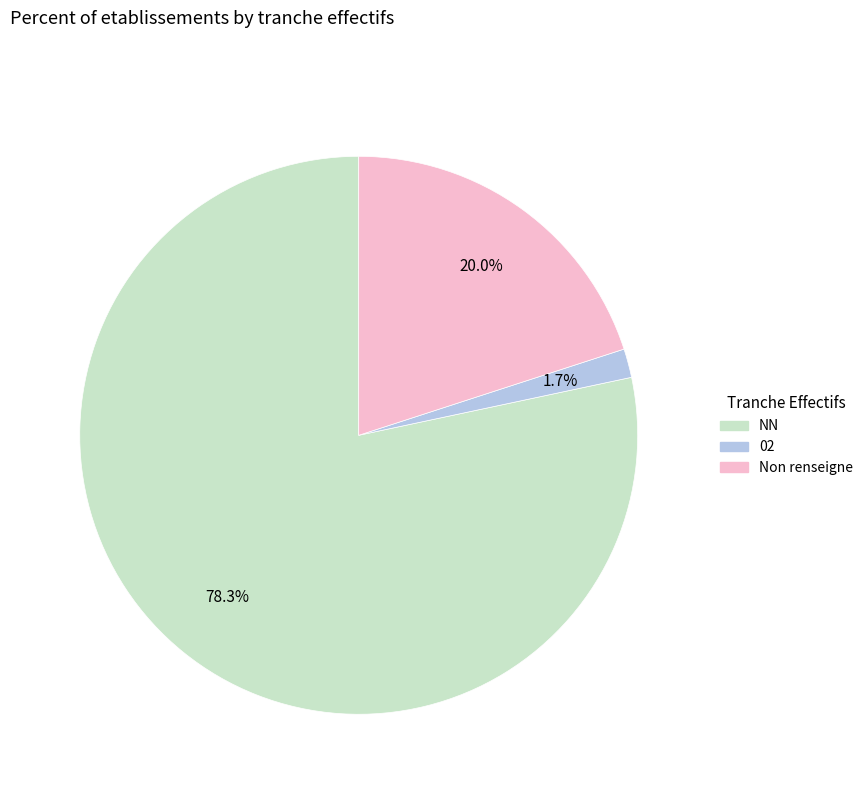

Does any single category account for the majority?

Yes